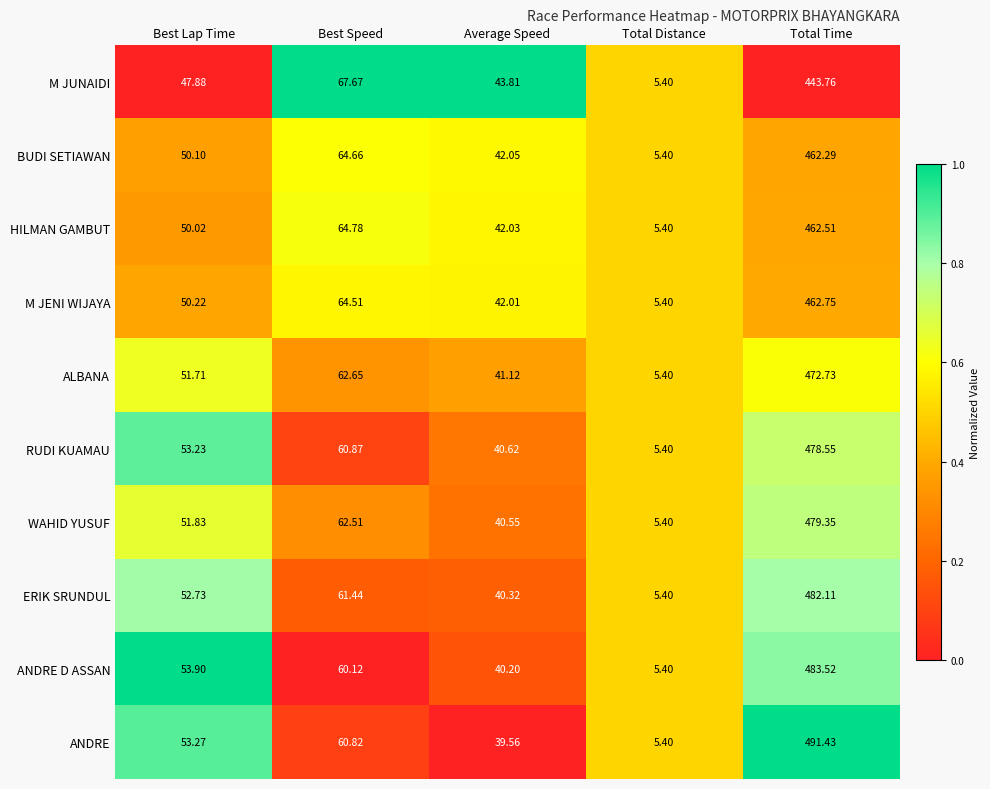

Which series has the largest total across all categories?

ANDRE